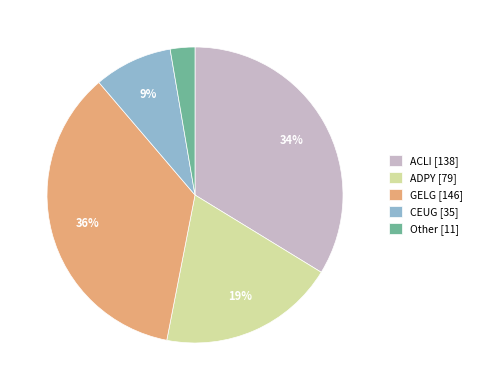

Combined, do ADPY [79] and GELG [146] account for over 50%?

Yes